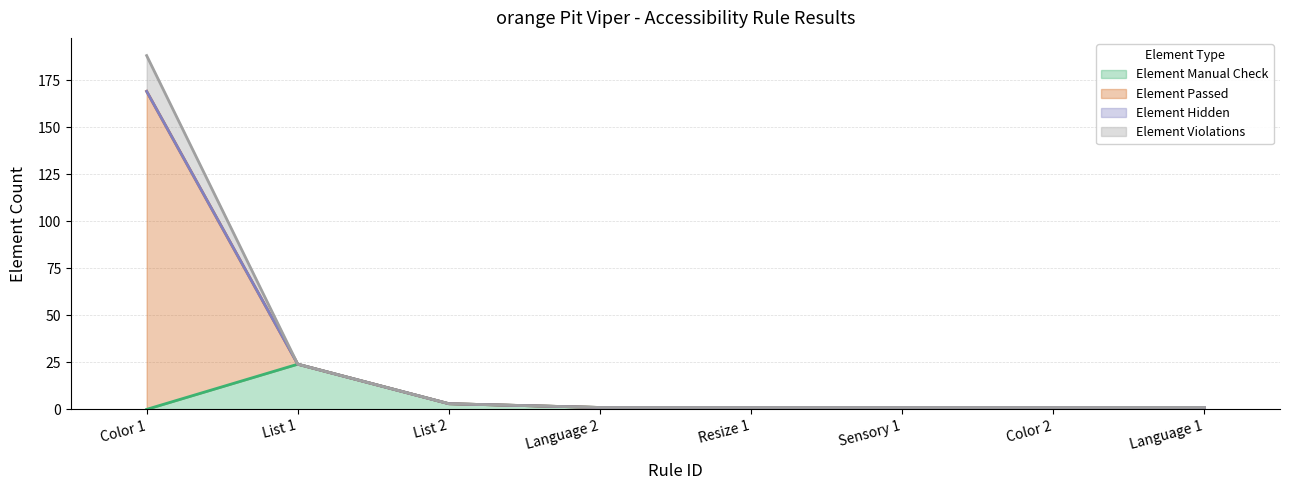

What is the difference between the maximum and second lowest values in the Element Manual Check series?

24